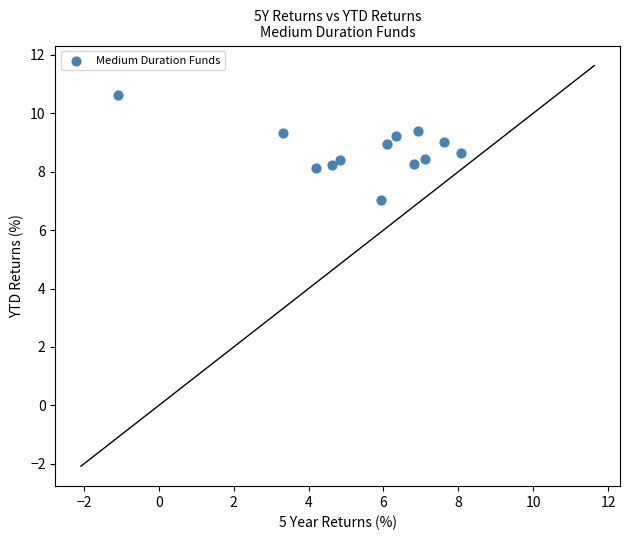

What is the range of X values (max minus min)?

9.2